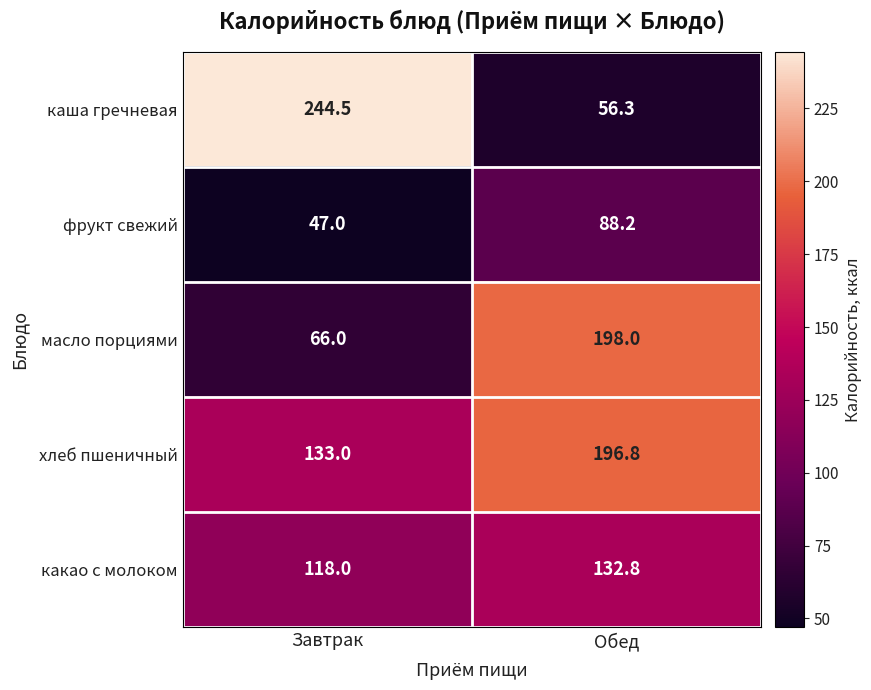

Rank the series at Завтрак from highest to lowest value.

каша гречневая, хлеб пшеничный, какао с молоком, масло порциями, фрукт свежий